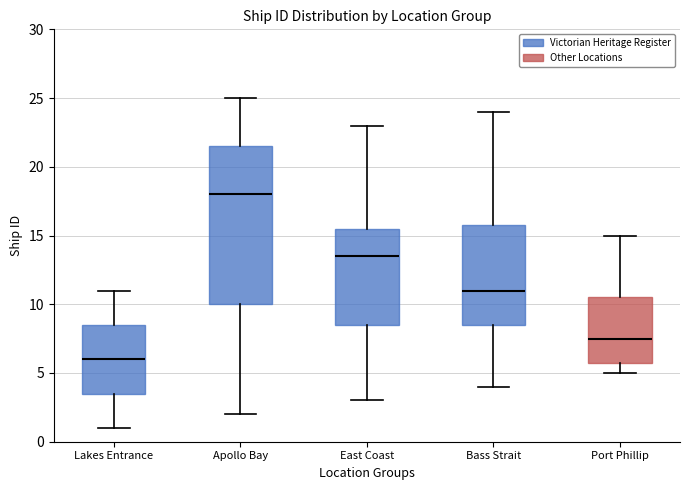

Which box is the tallest, from its lower edge to its upper edge?

Apollo Bay